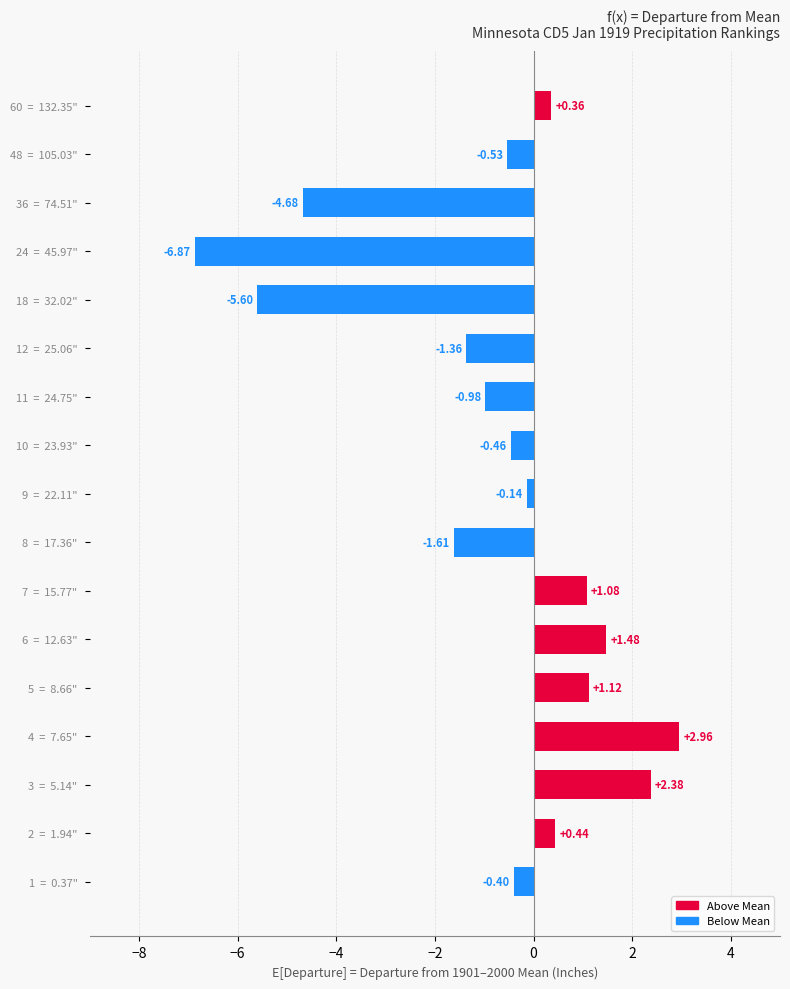

How many categories are shown in the chart?

17